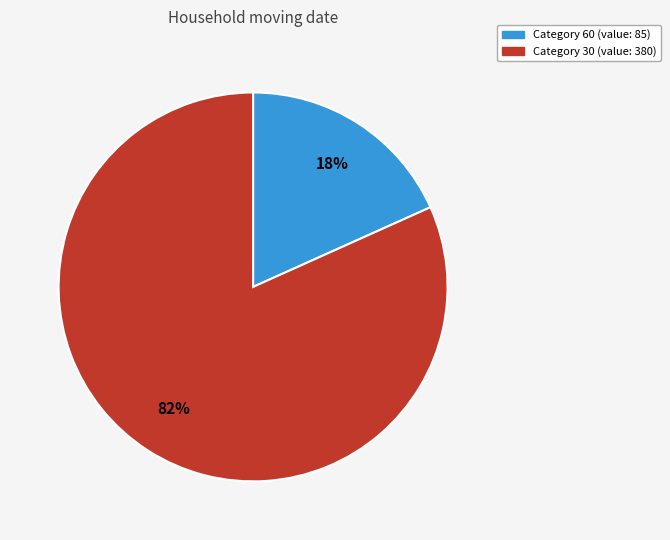

Is there a majority slice in this chart?

Yes